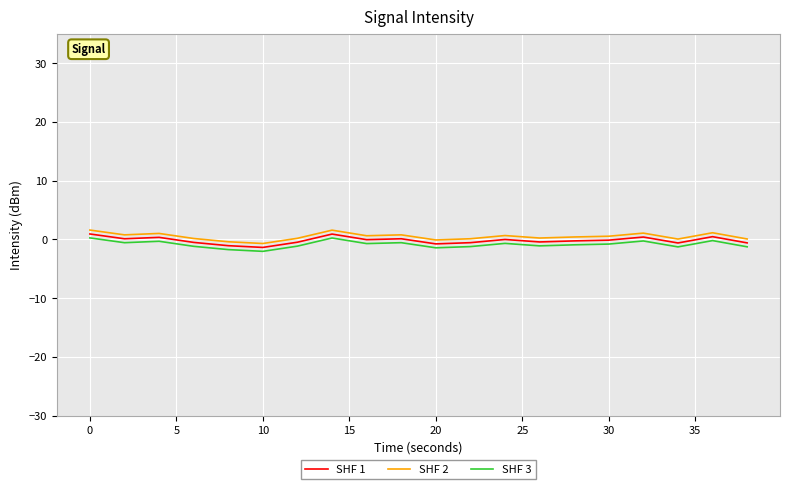

What is the difference between the maximum and minimum values in the SHF 2 series?

2.3